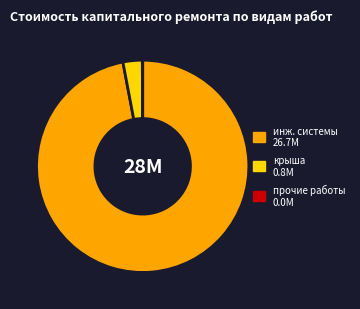

Does any single category account for the majority?

Yes